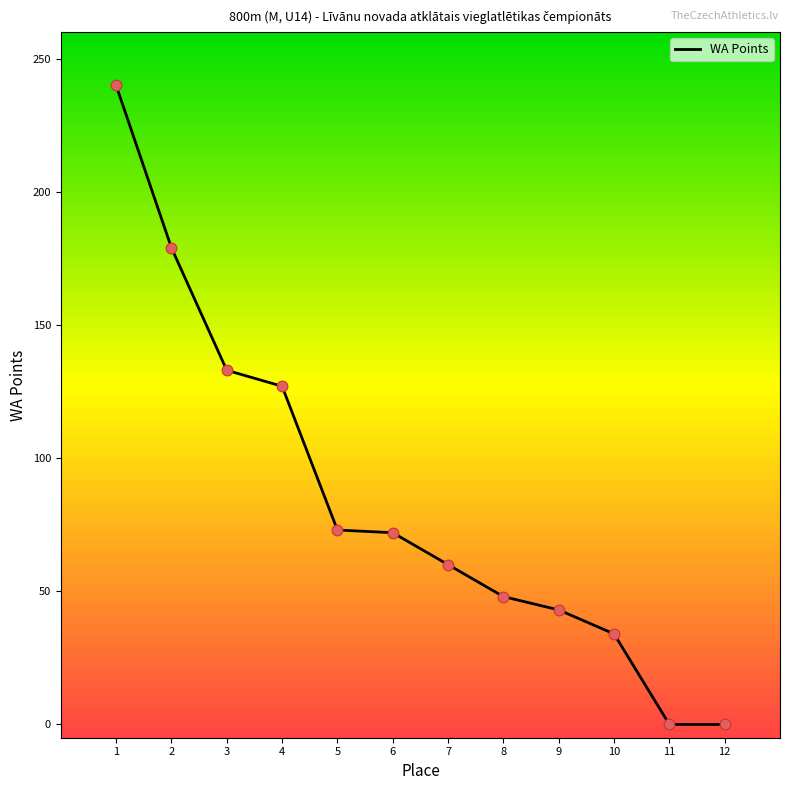

Between 3 and 4, which is larger?

3